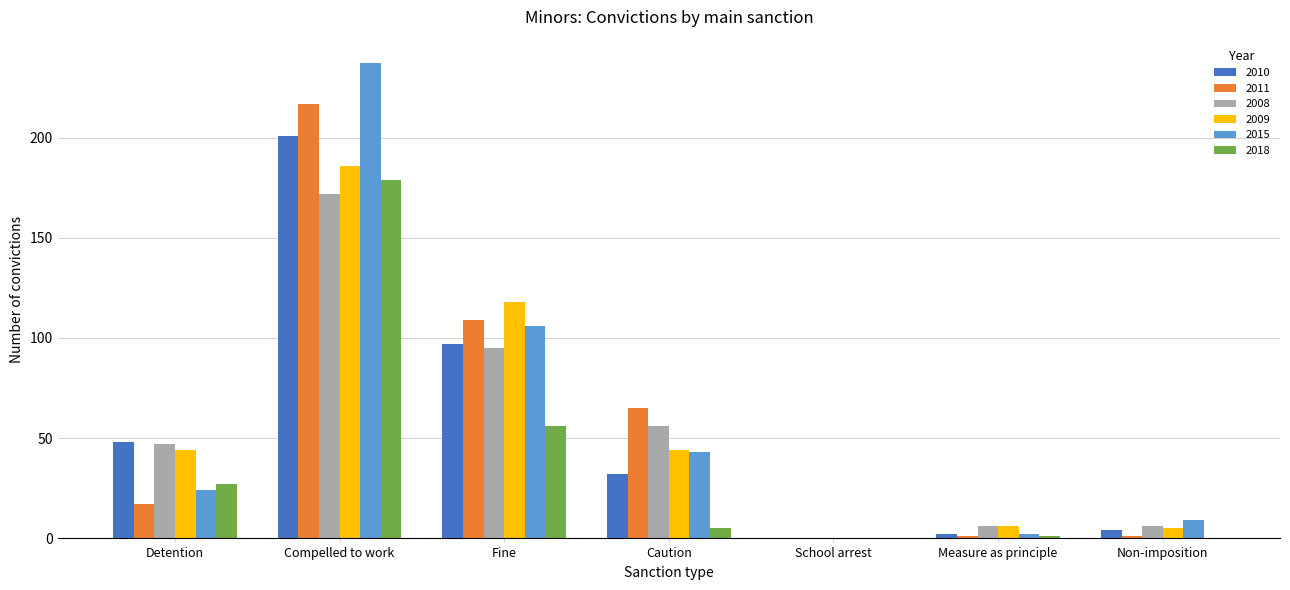

At which label is 2008 closest to 86?

Fine